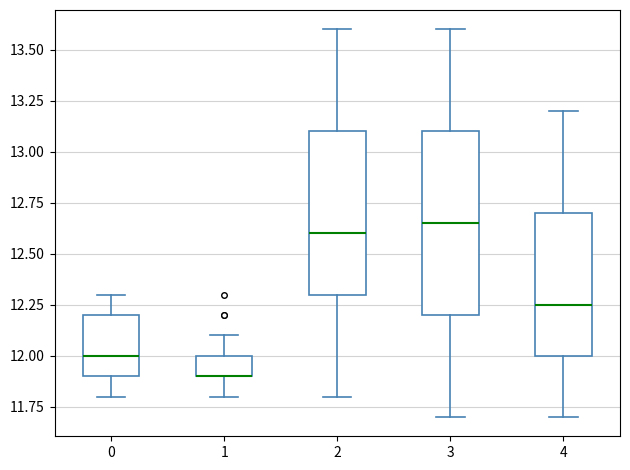

Comparing the boxes themselves (not the whiskers), which one is the tallest?

3